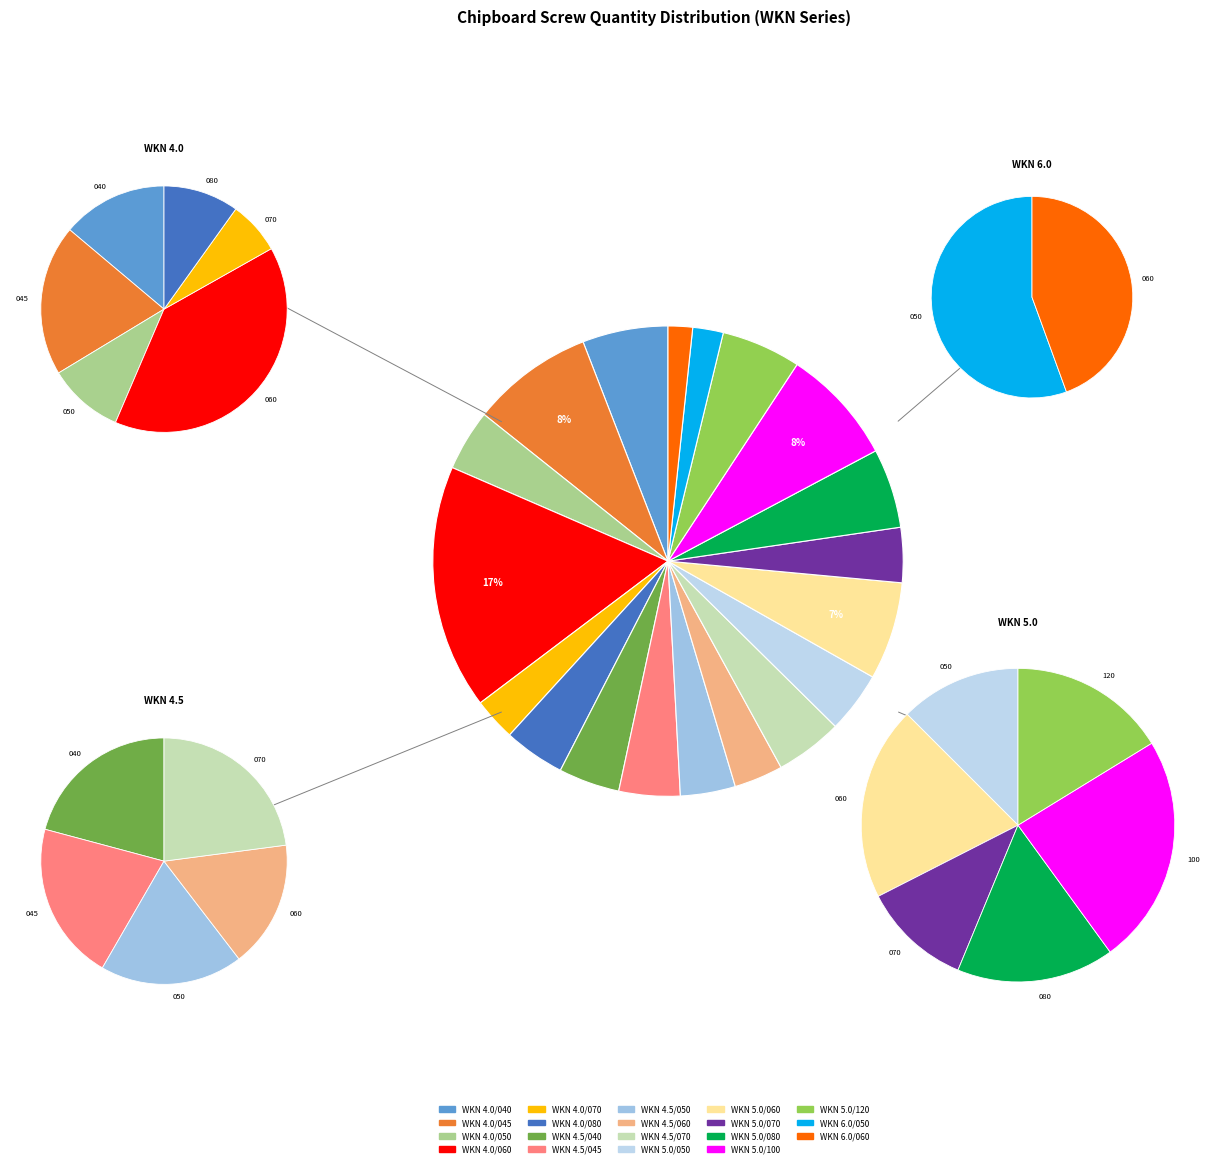

What is the total percentage of WKN 5.0/050 and WKN 4.5/070?

8.8%